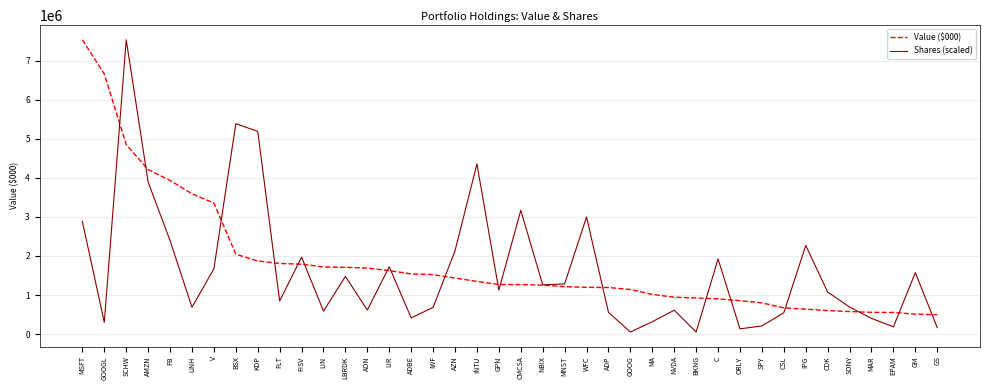

How many lines are shown in the chart?

2